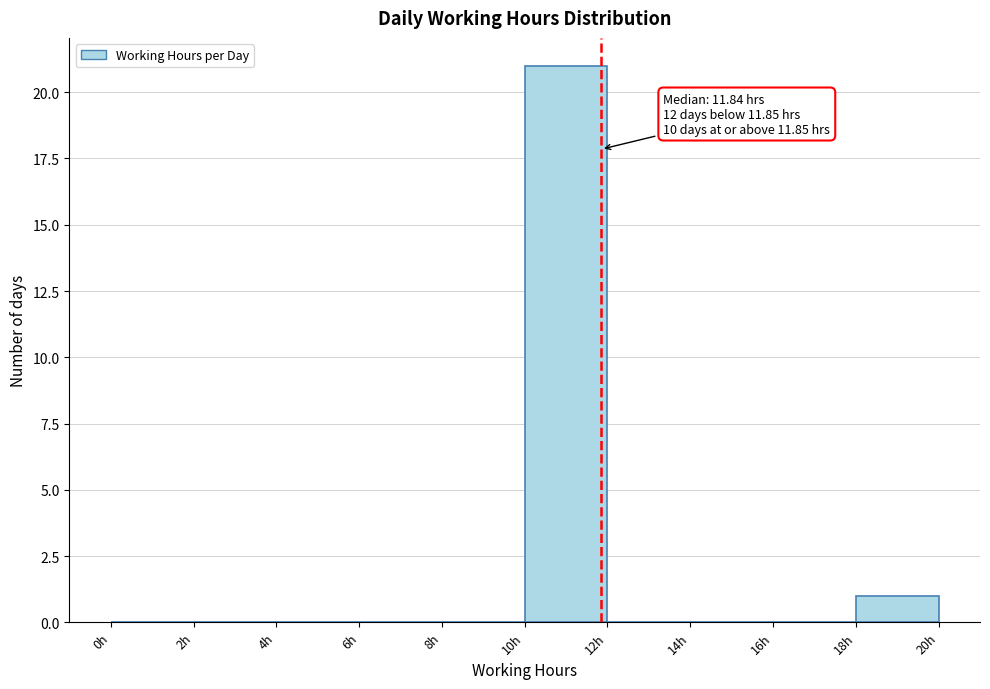

Which range on the x-axis has the tallest bar?

10 to 12